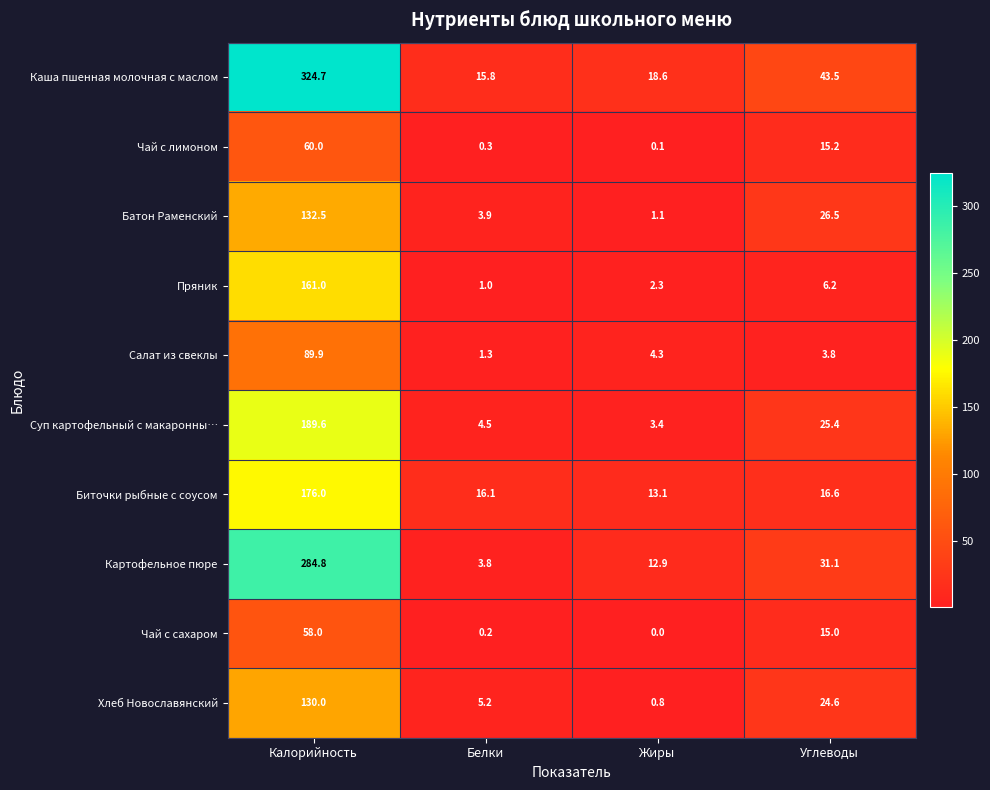

What is the sum of the Чай с лимоном values at Белки and Углеводы?

15.5